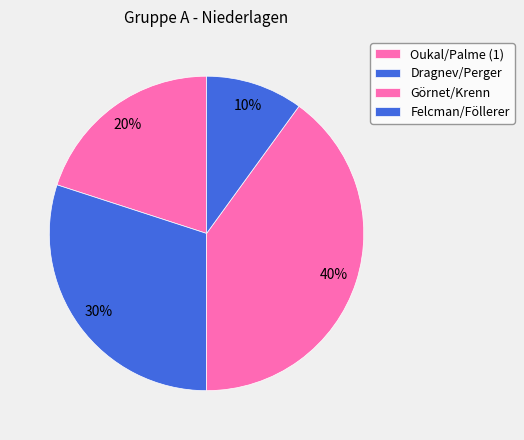

Count the number of slices in the pie.

4